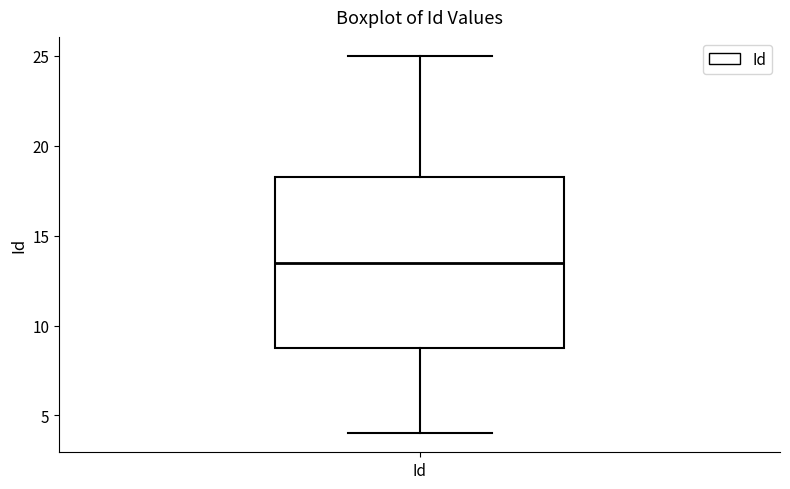

Read this box plot against the y-axis: the position of the median line, the range covered by the box, and the ends of both whiskers. The values are not printed on the chart, so give them approximately, as read against the axis.

median 13.5, box 9.0 to 18.5, whiskers 4.0 to 25.0